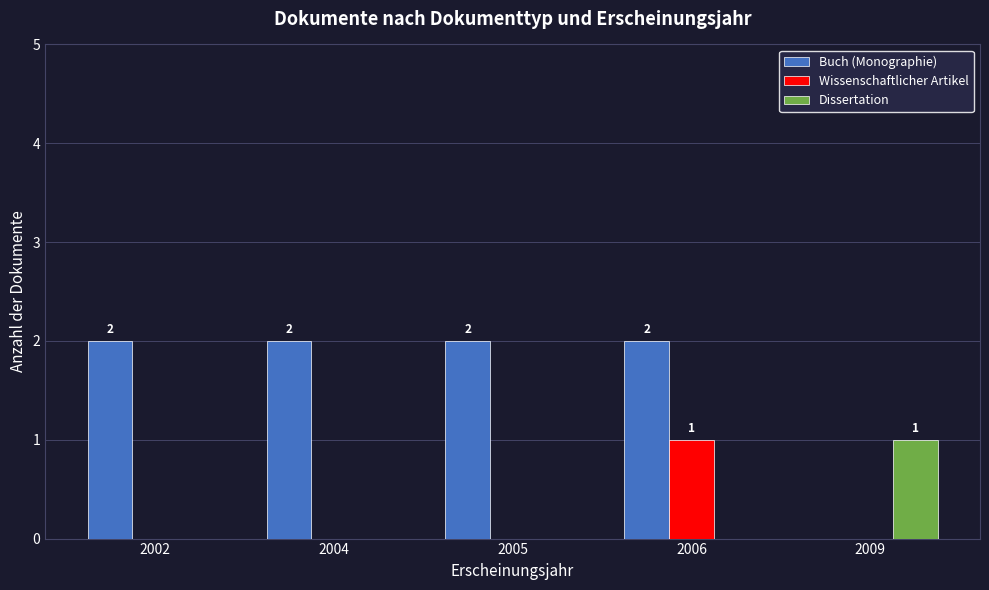

Is the value of Buch (Monographie) at 2004 greater than the value of Dissertation at 2005?

Yes